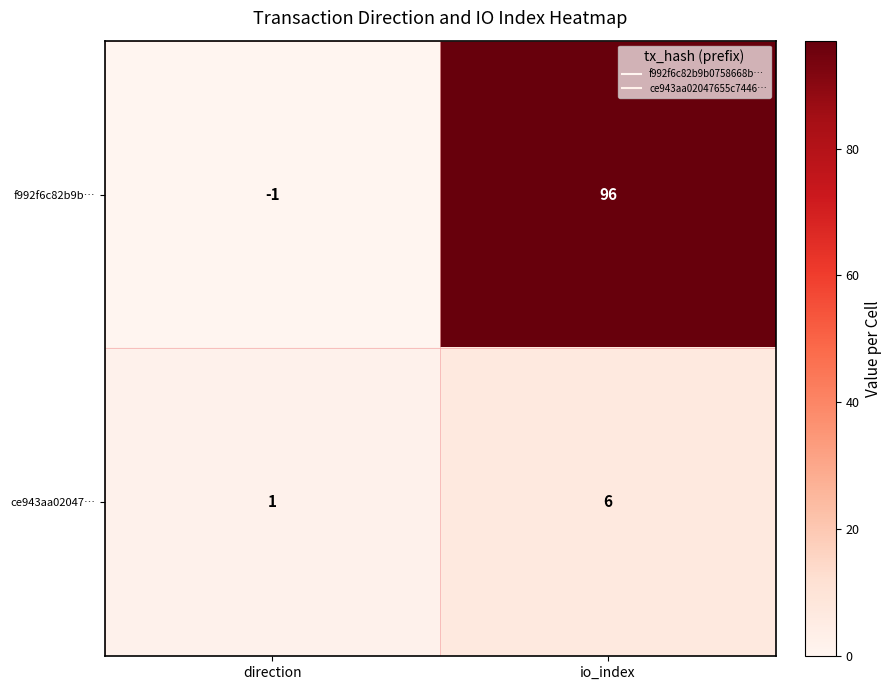

What is the approximate value of ce943aa02047… at io_index?

6